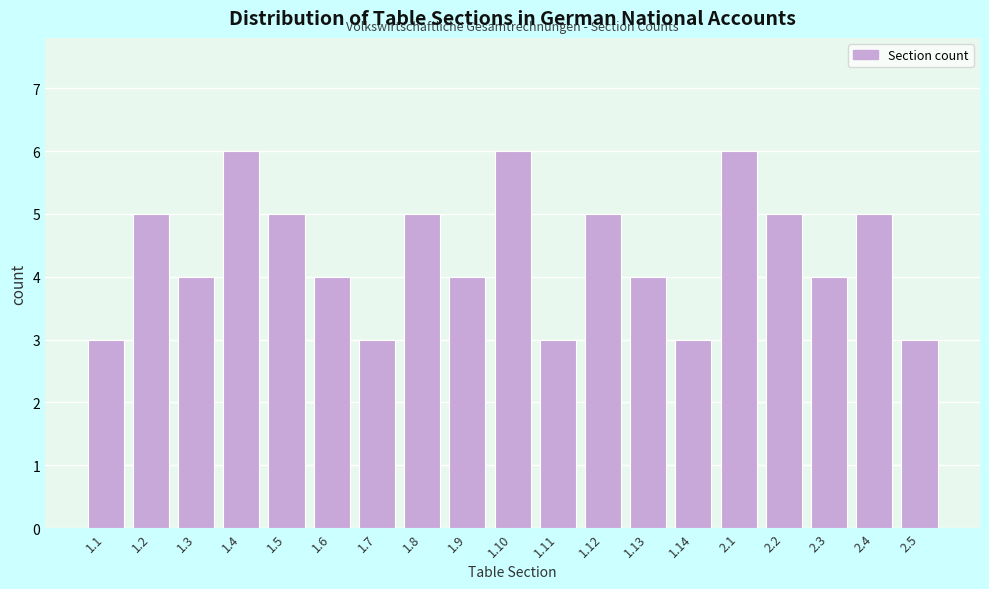

Reading left to right, transcribe all the data shown in this chart.

1.1=3	1.2=5	1.3=4	1.4=6	1.5=5	1.6=4	1.7=3	1.8=5	1.9=4	1.10=6	1.11=3	1.12=5	1.13=4	1.14=3	2.1=6	2.2=5	2.3=4	2.4=5	2.5=3